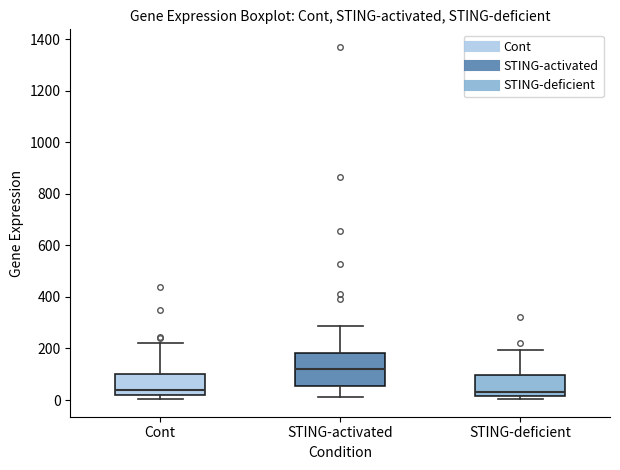

Reading left to right, read every box against the y-axis: the position of its median line, the range the box covers, and the ends of its whiskers. The values are not printed on the chart, so give them approximately, as read against the axis.

Cont: median 40, box 20 to 100, whiskers 0 to 220
STING-activated: median 120, box 60 to 180, whiskers 20 to 280
STING-deficient: median 40, box 20 to 100, whiskers 0 to 200